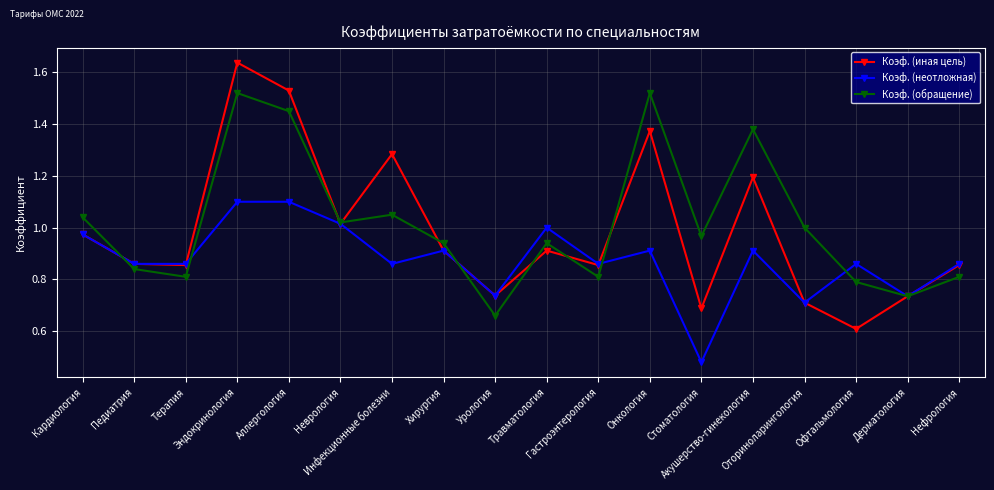

Rank the series by their maximum value, from highest to lowest.

Коэф. (иная цель), Коэф. (обращение), Коэф. (неотложная)